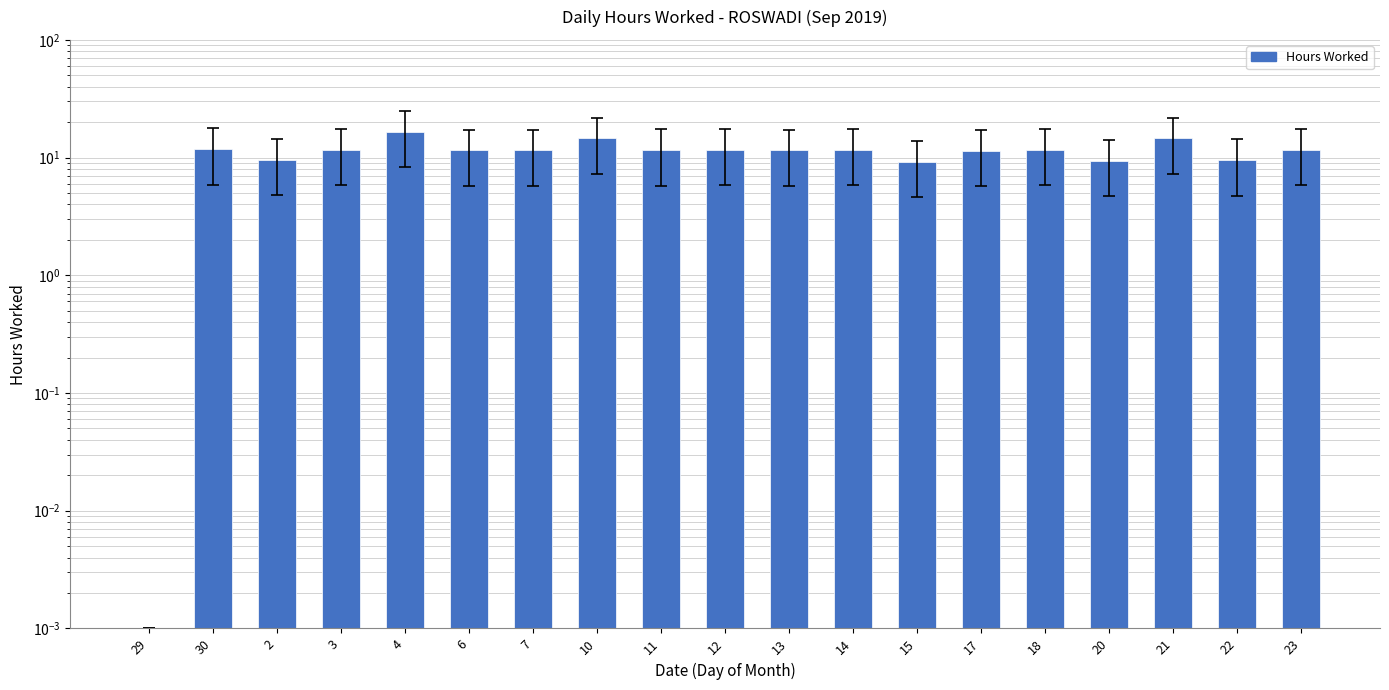

What is the sum of the values at 30 and 6?

23.3